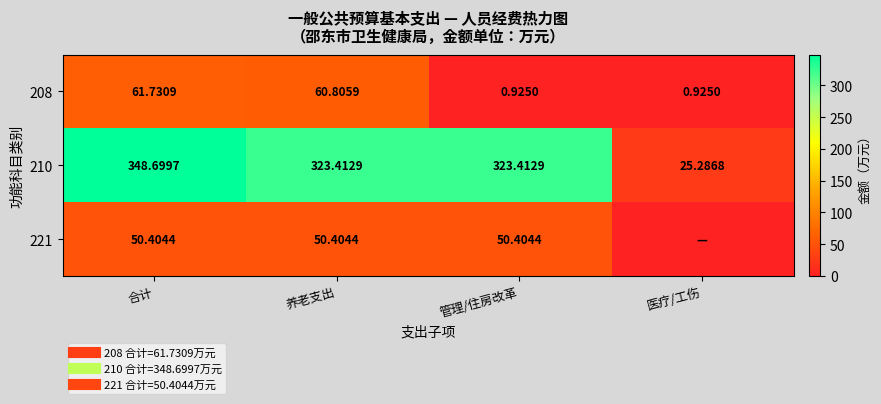

List the series in order of their peak value, highest first.

210, 208, 221